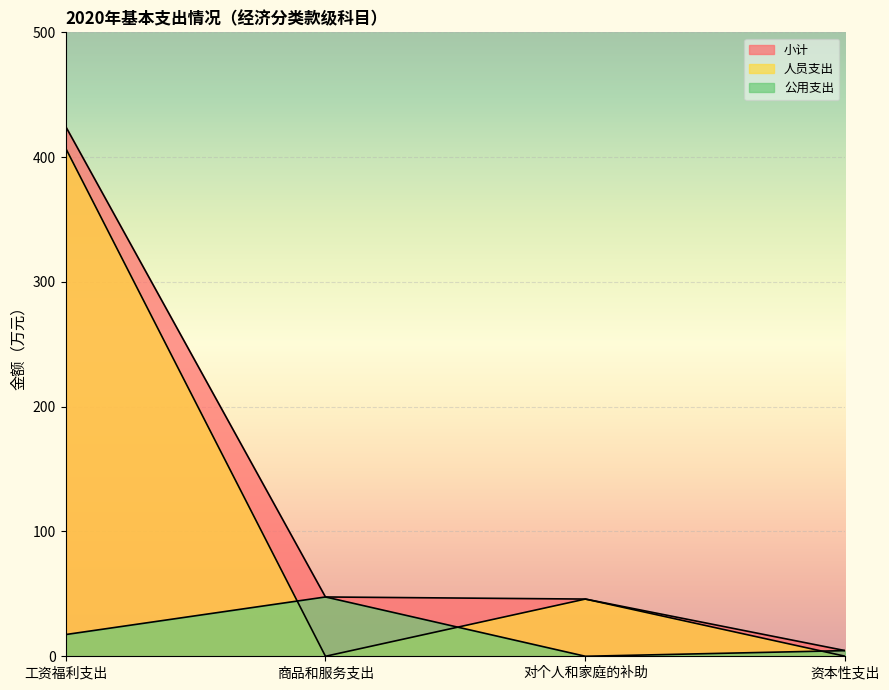

What is the sum of the 小计 values at 对个人和家庭的补助 and 商品和服务支出?

93.4